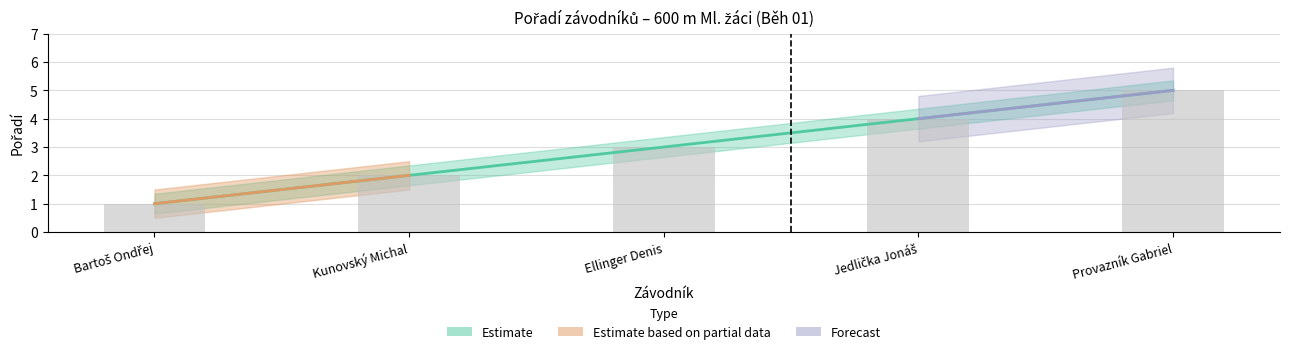

At which category does the chart reach its peak across all series?

Provazník Gabriel